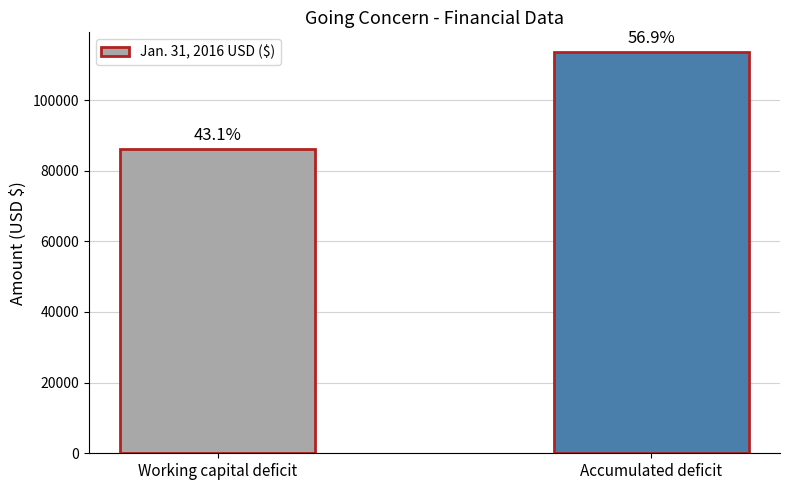

Which category has the lowest value across all series?

Working capital deficit